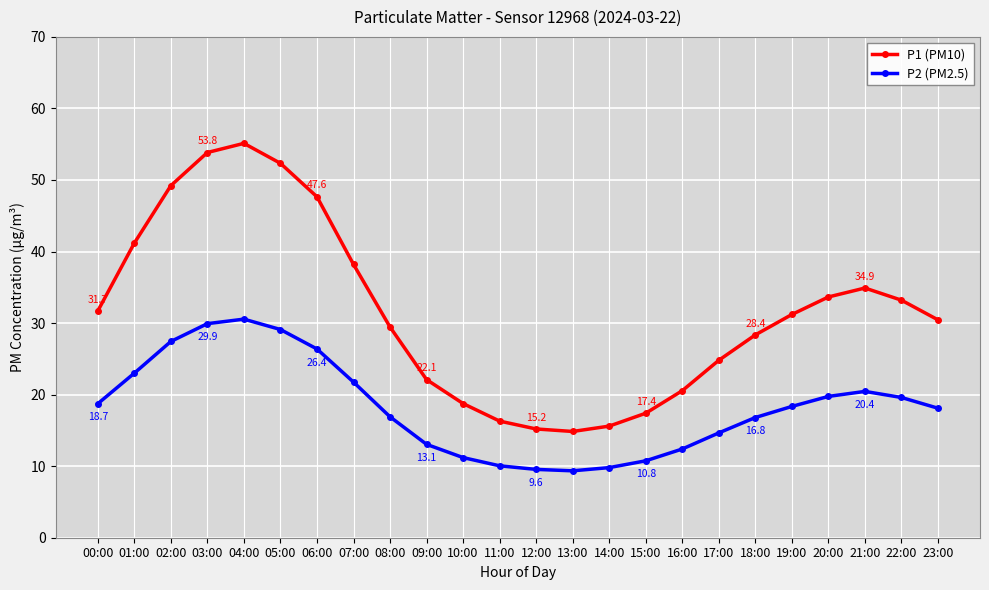

At how many categories does at least one series exceed 29?

14